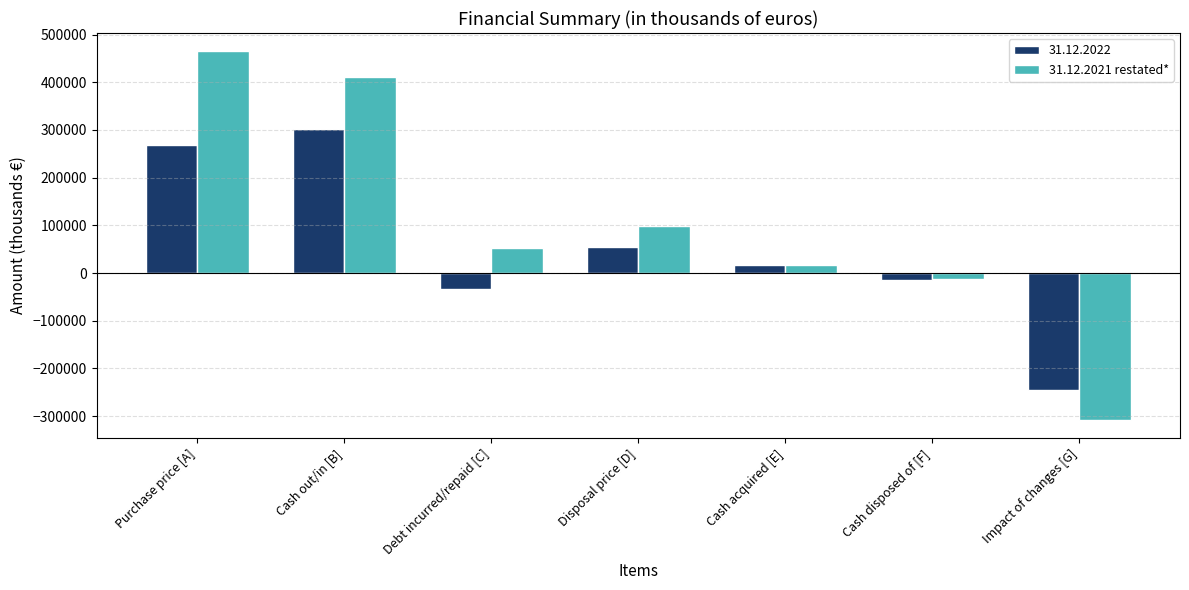

The 31.12.2021 restated* series shows 99411 at Disposal price [D]. True or false?

True